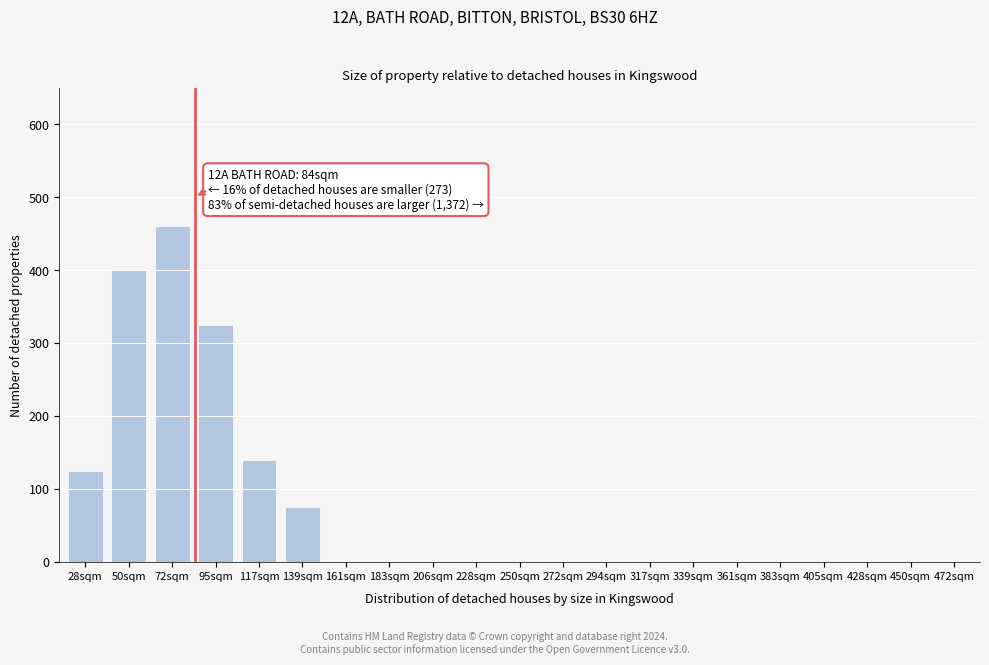

Reading left to right, transcribe all the data shown in this chart.

28sqm=125	50sqm=400	72sqm=460	95sqm=325	117sqm=140	139sqm=75	161sqm=0	183sqm=0	206sqm=0	228sqm=0	250sqm=0	272sqm=0	294sqm=0	317sqm=0	339sqm=0	361sqm=0	383sqm=0	405sqm=0	428sqm=0	450sqm=0	472sqm=0